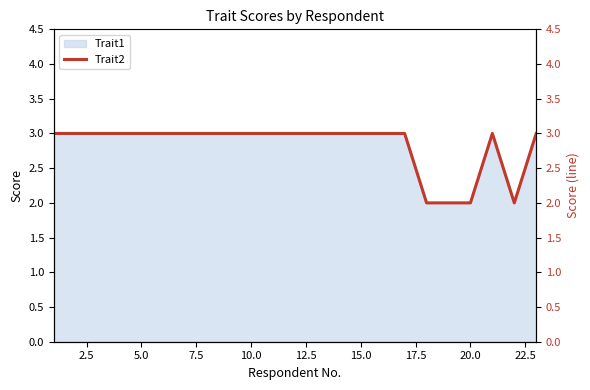

Is it true that Trait1 equals 2 at 15.0?

False